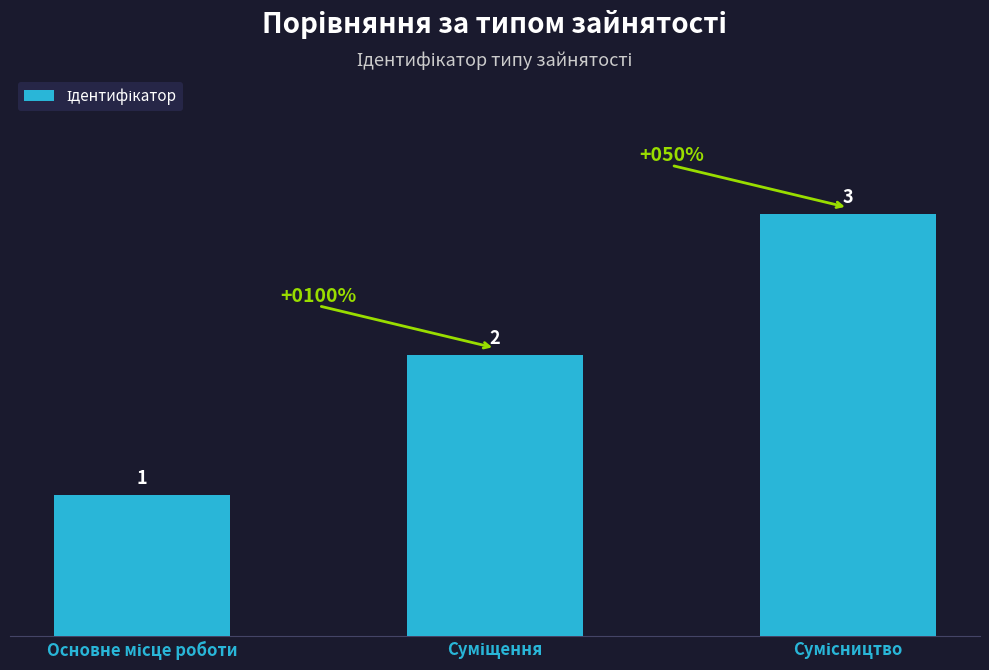

What is the greatest value displayed?

3